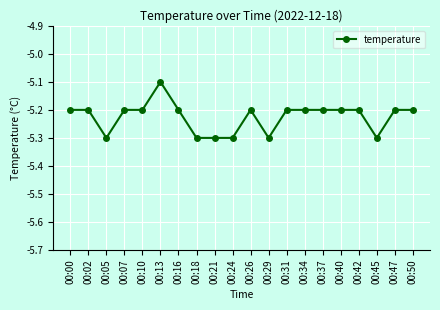

How many distinct data groups are displayed?

1